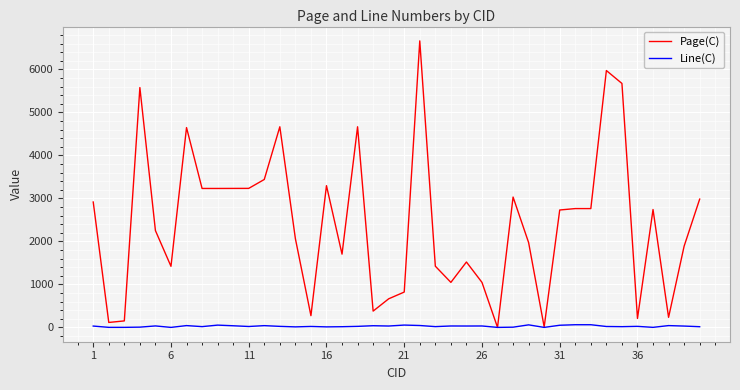

What is the difference between the second highest and minimum values in the Line(C) series?

62